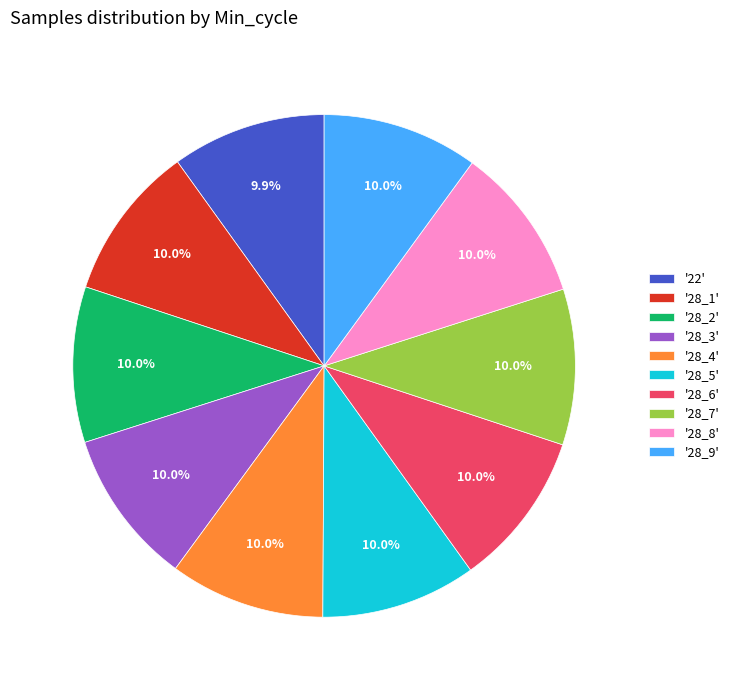

How many segments does this pie chart have?

10